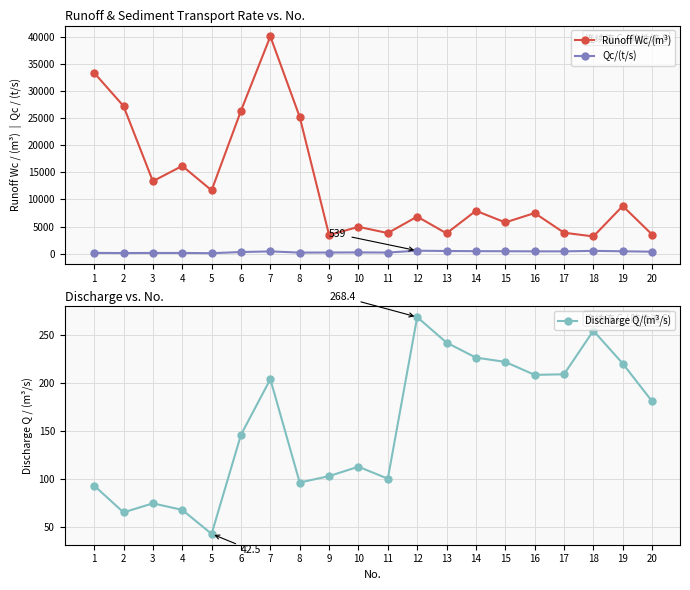

What is the difference between the maximum and minimum values in the Discharge Q/(m³/s) series?

225.9